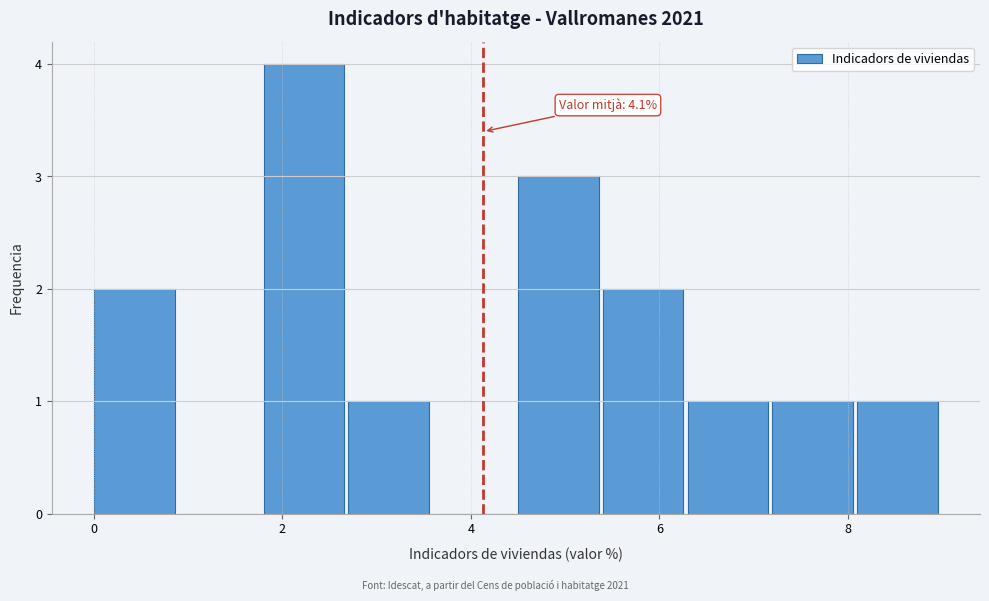

Which range on the x-axis has the tallest bar?

1.8 to 2.7